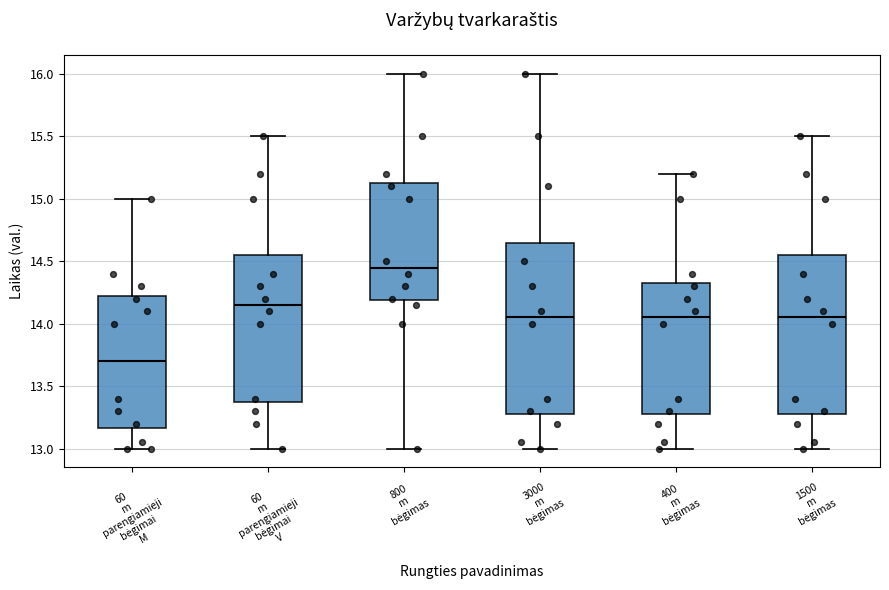

Which box is the tallest, from its lower edge to its upper edge?

3000 m bėgimas